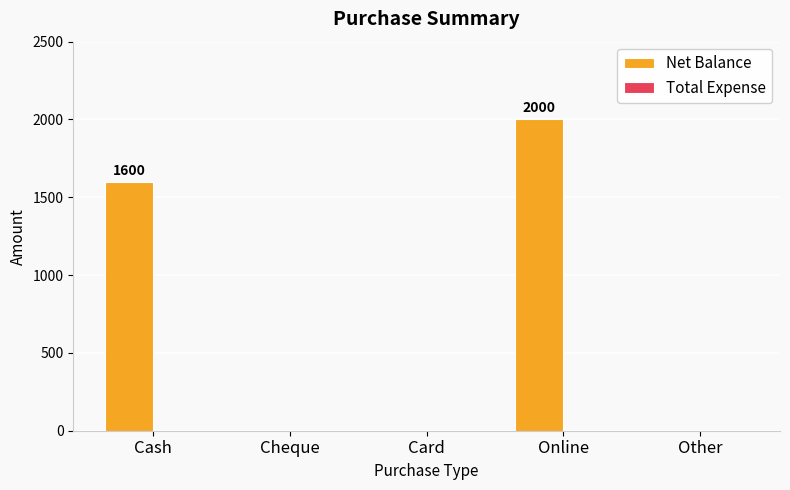

Between Online and Card, which is larger?

Online